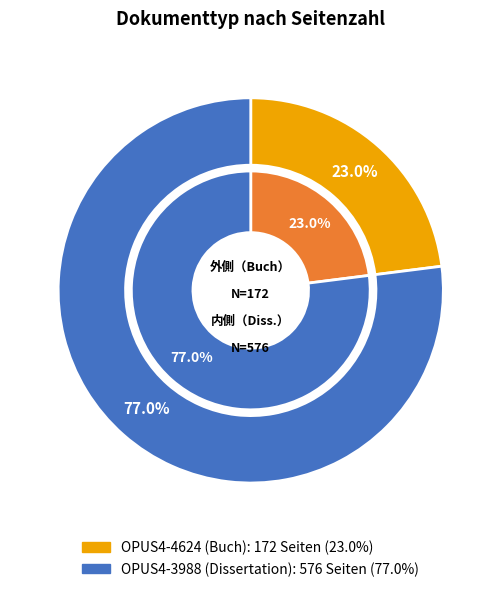

True or false: OPUS4-3988 (Dissertation) accounts for 62% of the total.

False